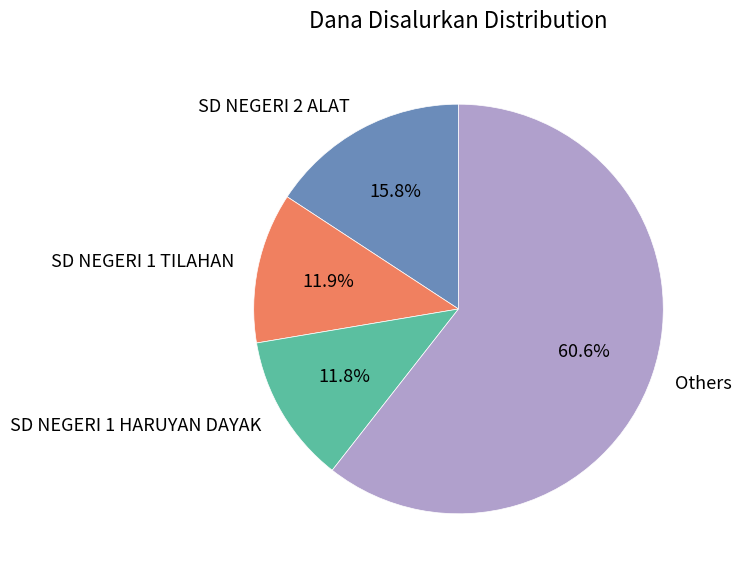

Between SD NEGERI 2 ALAT and Others, which is larger?

Others